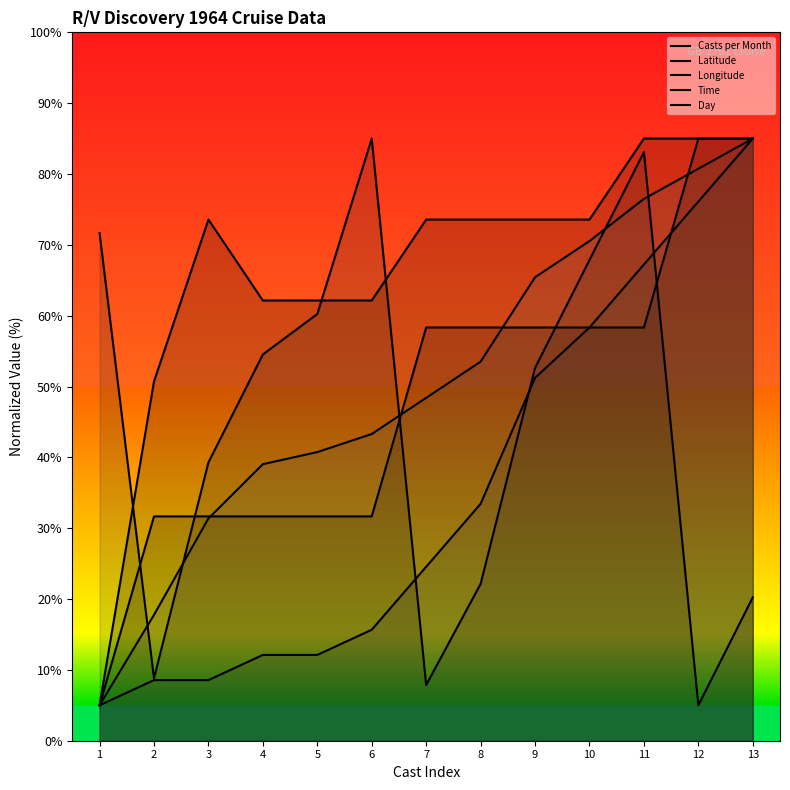

What is the difference between the second highest and minimum values in the Day series?

80.0